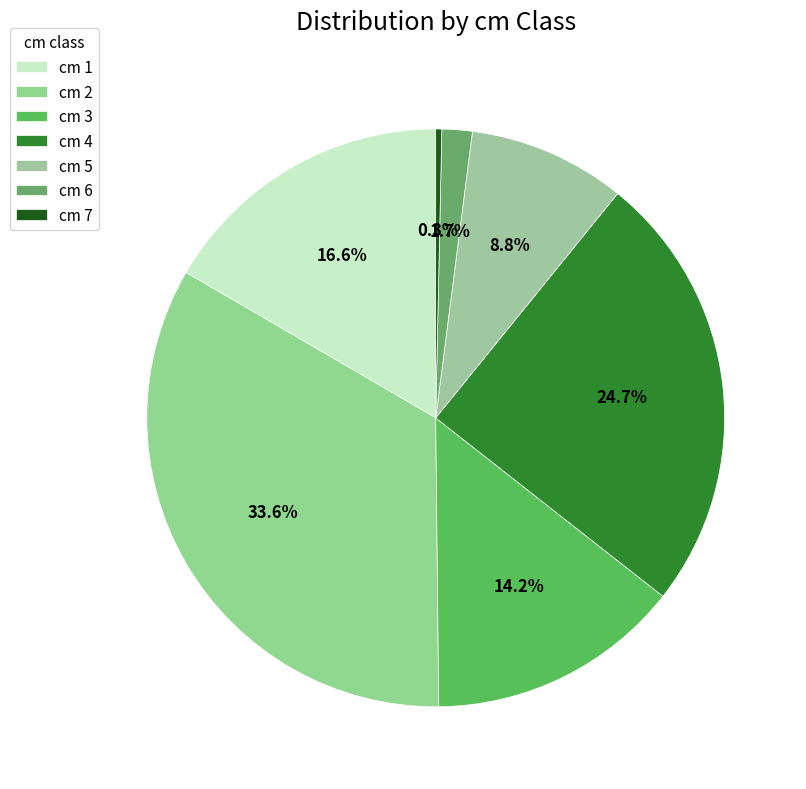

Count the number of slices in the pie.

7